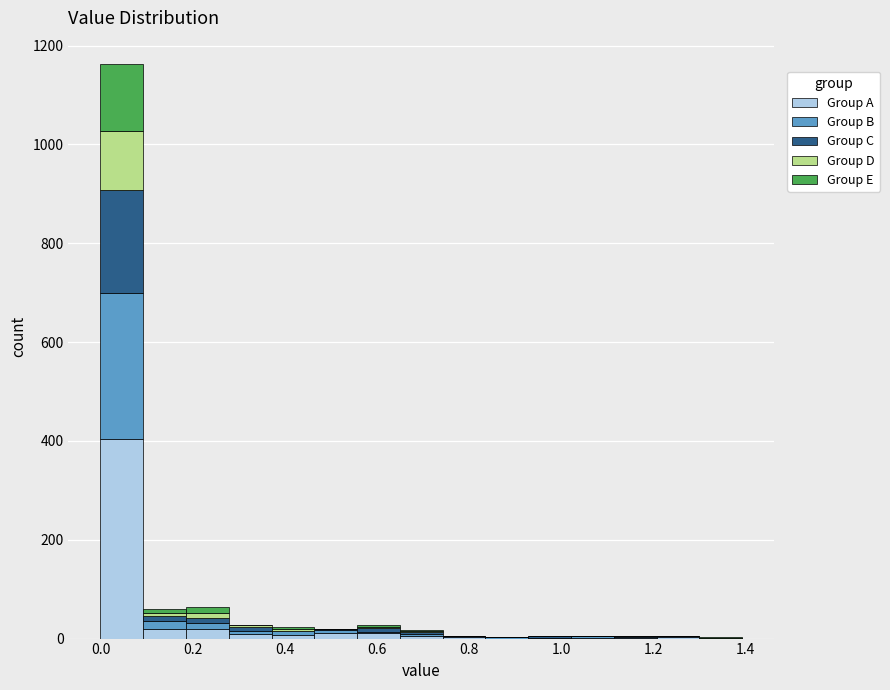

What is the total height of the stacked bar covering 0.18 to 0.28 on the x-axis? Neither the bar edges nor the heights are printed on the chart, so give them approximately, as read against the axes.

60